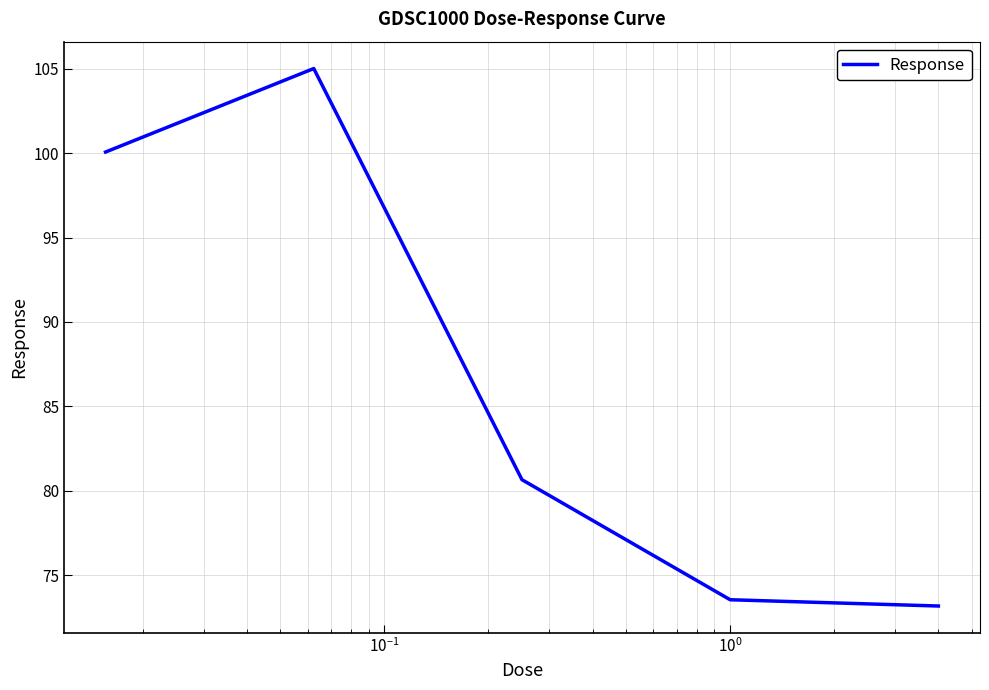

Reading left to right, what are all the values shown in this chart?

100.1	105.0	80.7	73.6	73.2